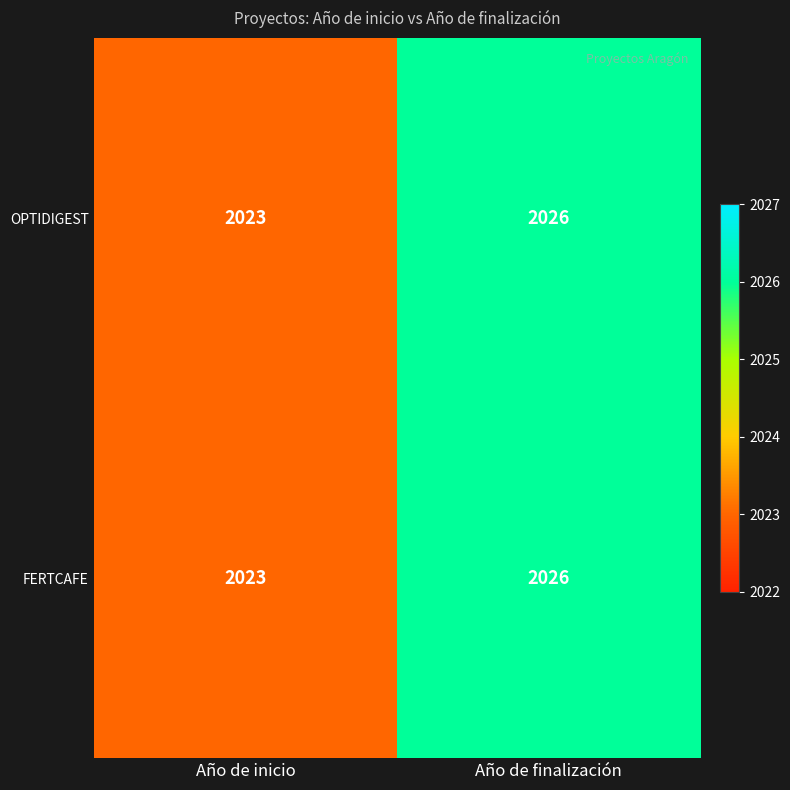

What is the total value across all series at Año de finalización?

4052